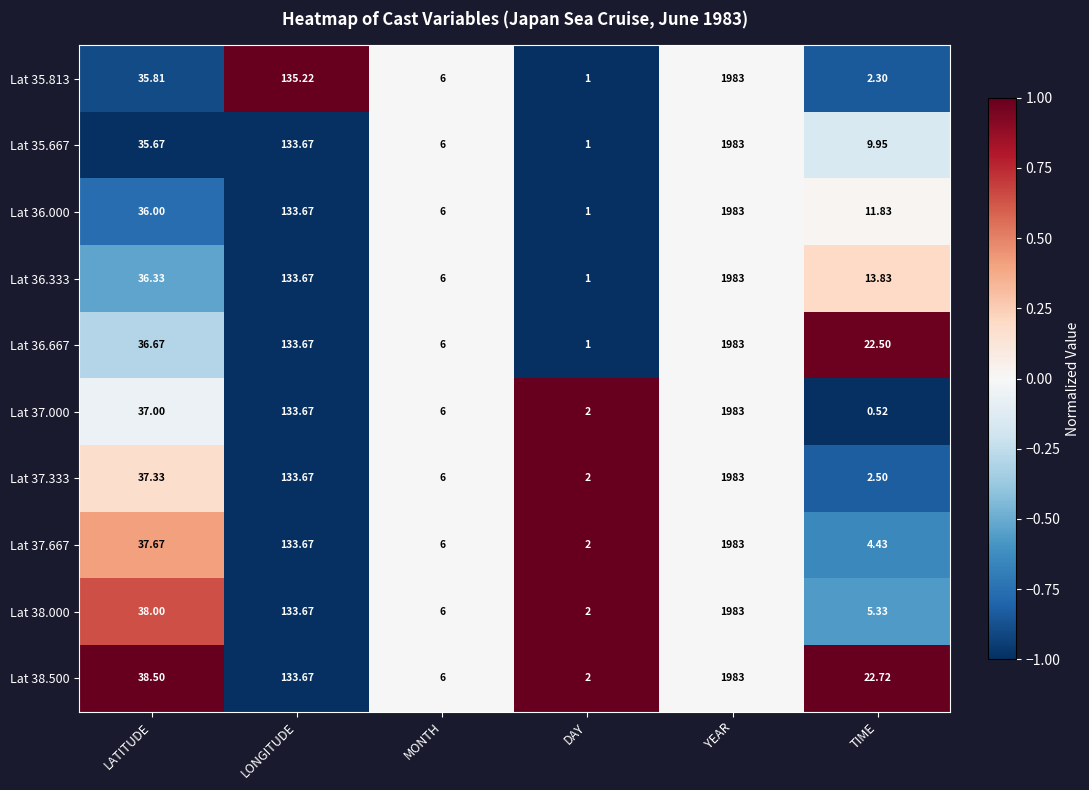

Rank the categories by Lat 38.000 value from lowest to highest.

DAY, TIME, MONTH, LATITUDE, LONGITUDE, YEAR